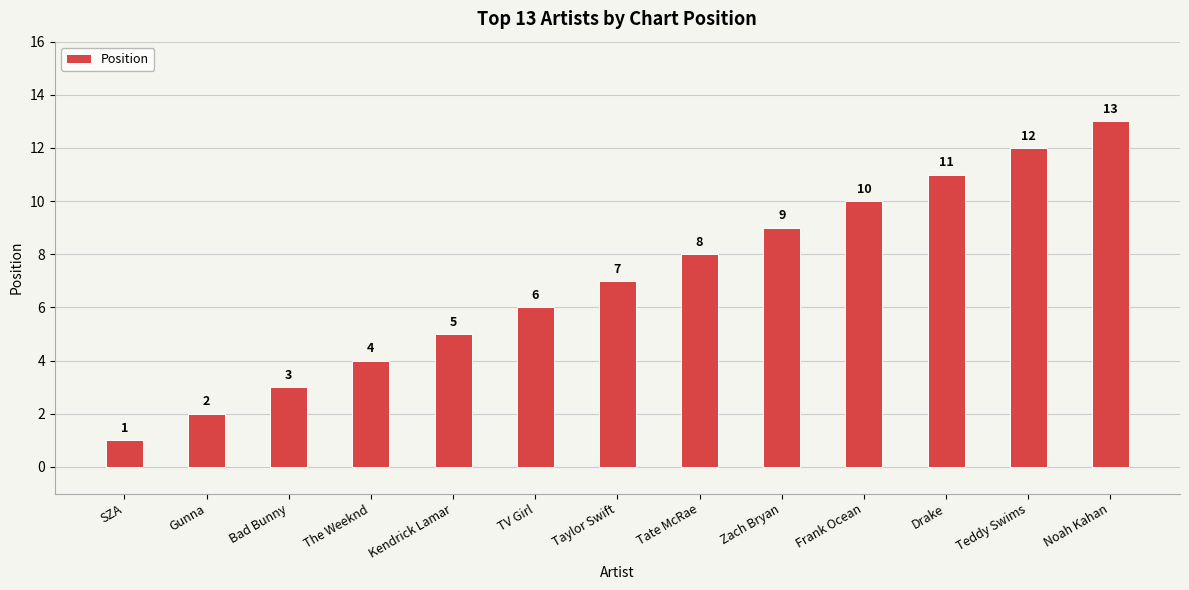

The chart shows a value of 3 at Taylor Swift. True or false?

False